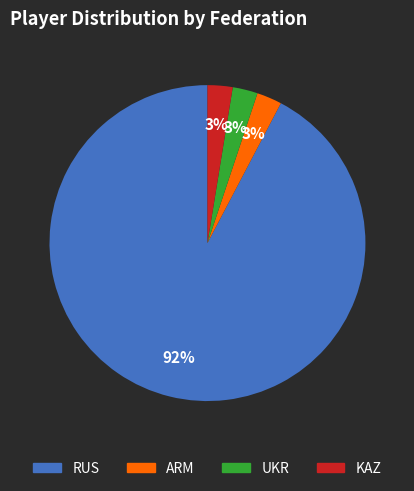

True or false: UKR accounts for 3% of the total.

True